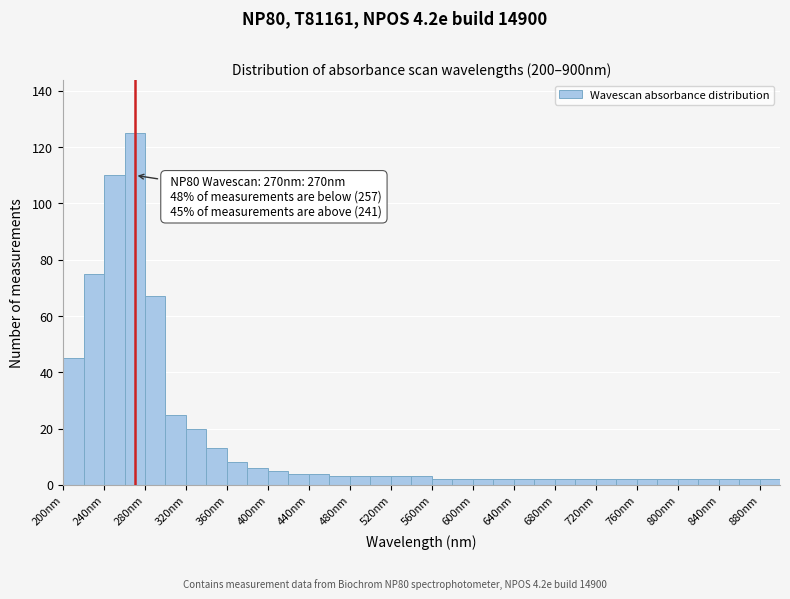

Over which range of the x-axis is the bar tallest?

260 to 280